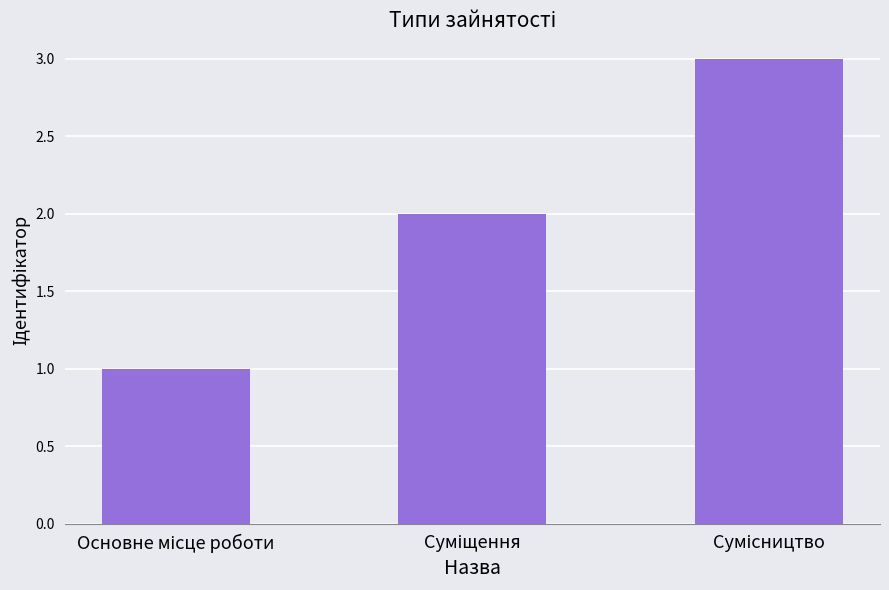

What is the maximum value shown in the chart?

3